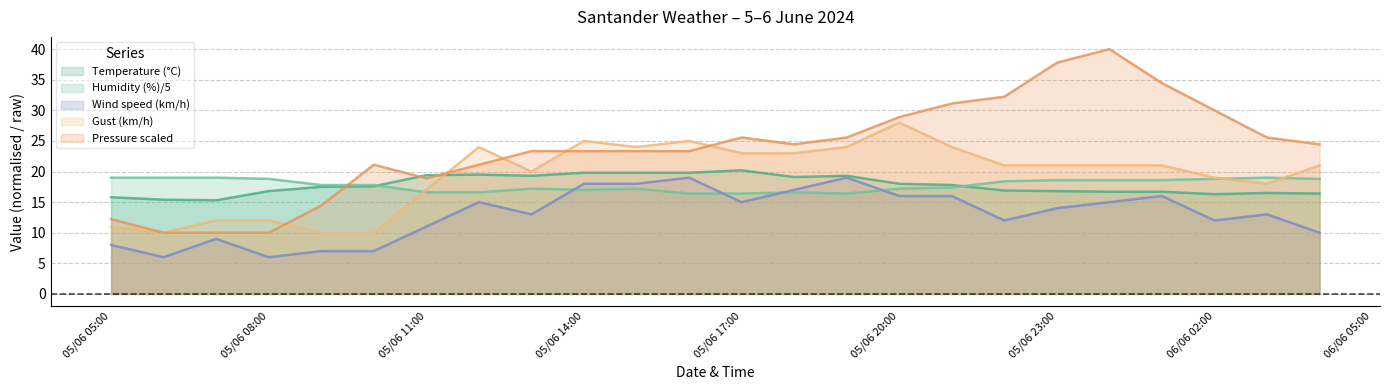

What is the difference between the highest and lowest values at 05/06 21:00?

15.1